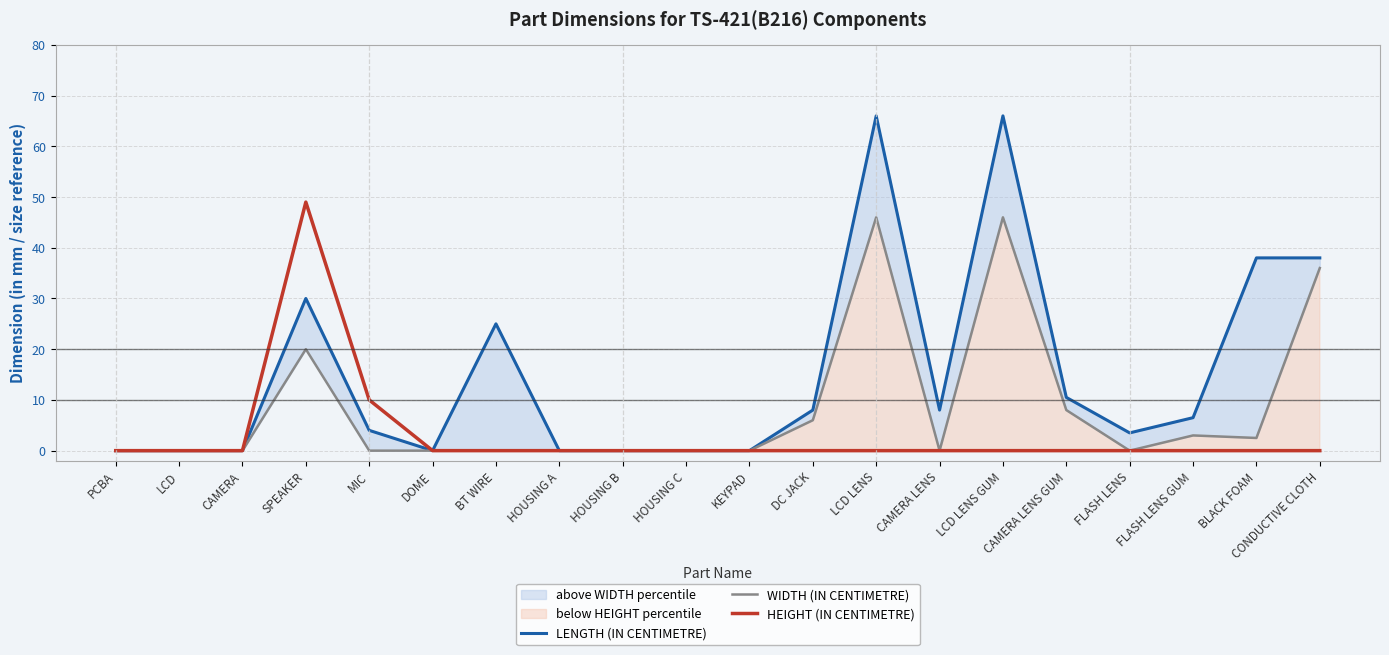

What is the value of the WIDTH (IN CENTIMETRE) point at the 19th from the left?

2.5